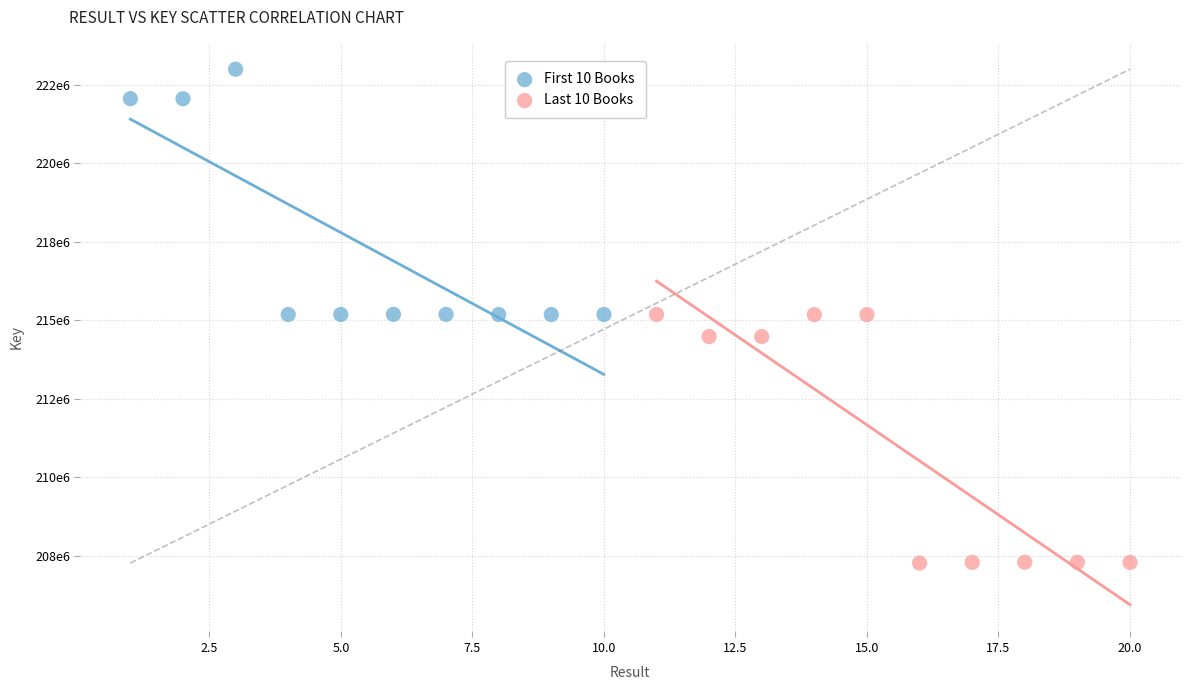

What are all the series names shown in the legend?

First 10 Books, Last 10 Books